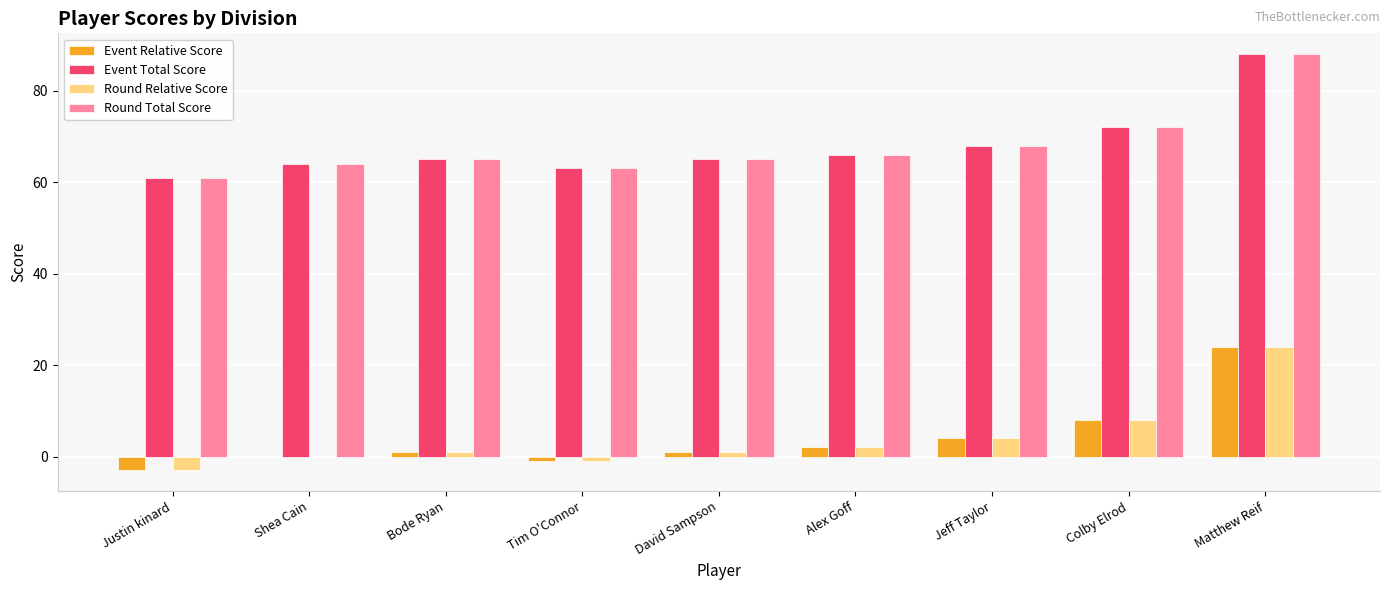

What is the greatest value displayed?

88